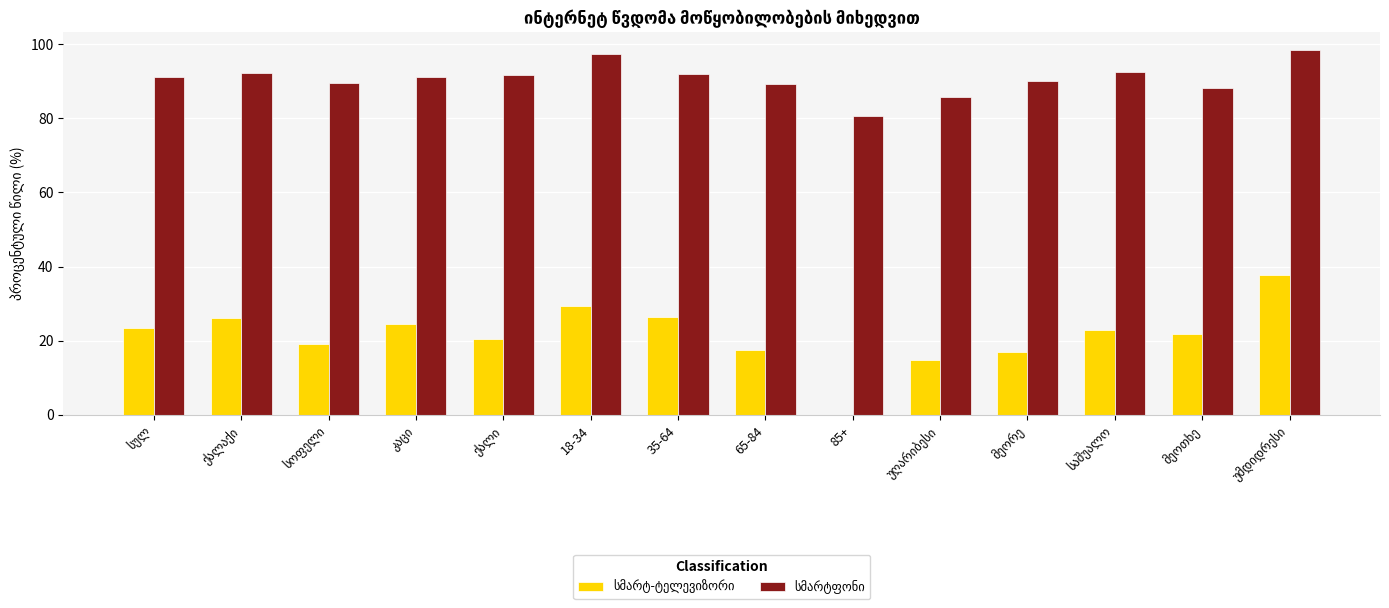

How many distinct data groups are displayed?

2